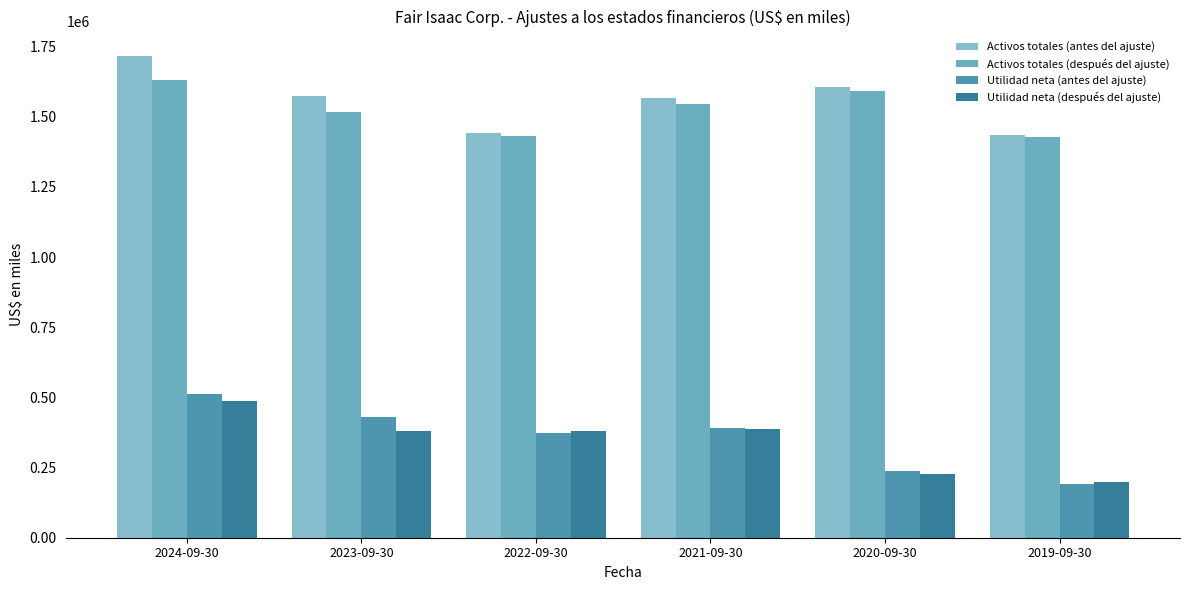

How many bars are there in total?

24